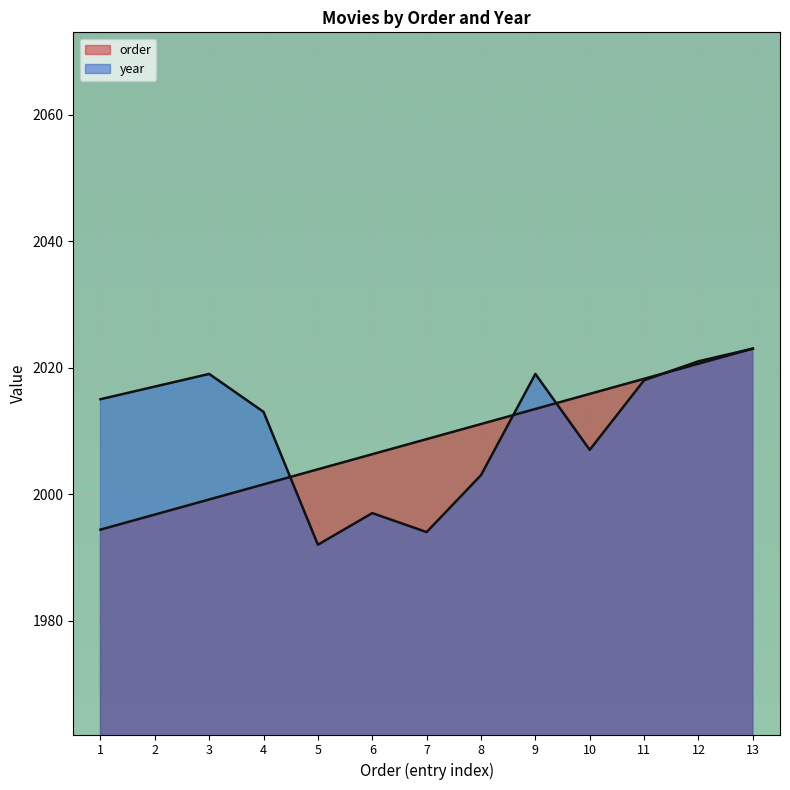

How many lines are shown in the chart?

2